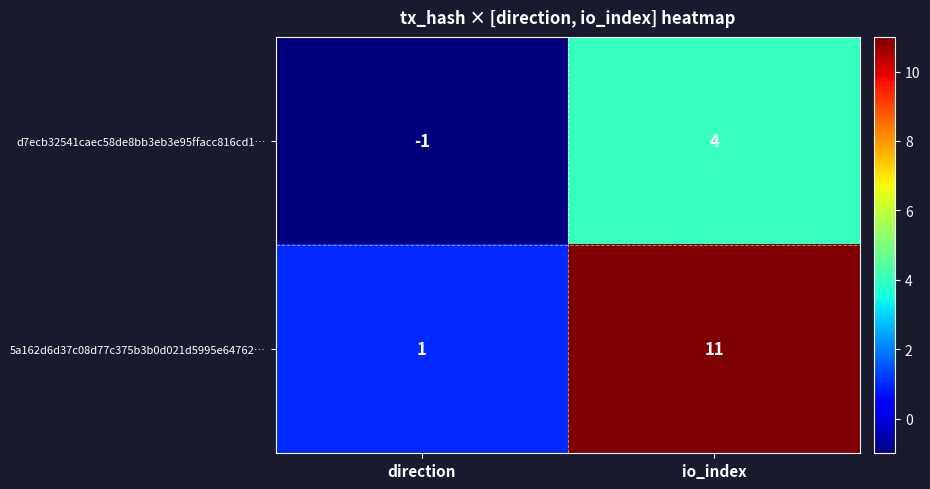

What is the difference between the maximum and minimum values in the 5a162d6d37c08d77c375b3b0d021d5995e64762… series?

10